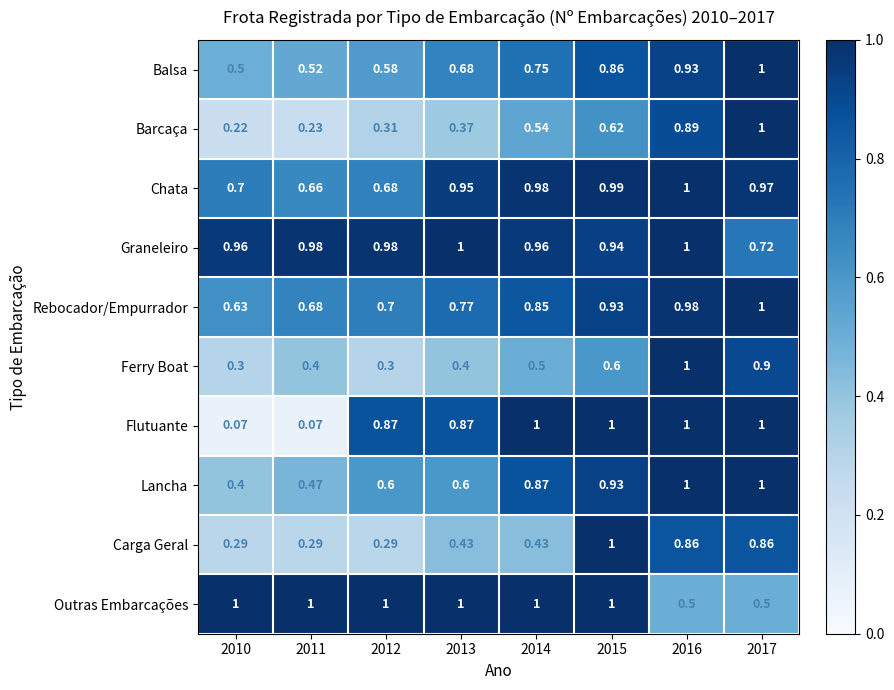

What is the total value across all series at 2014?

7.9